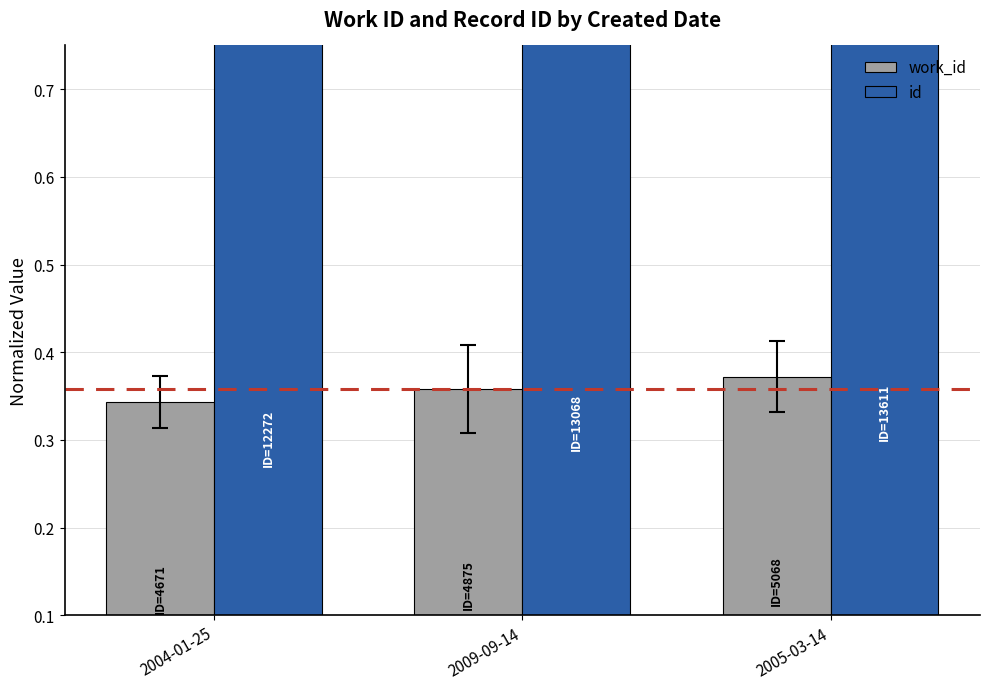

The value of id at 2004-01-25 is 0.5. True or false?

False